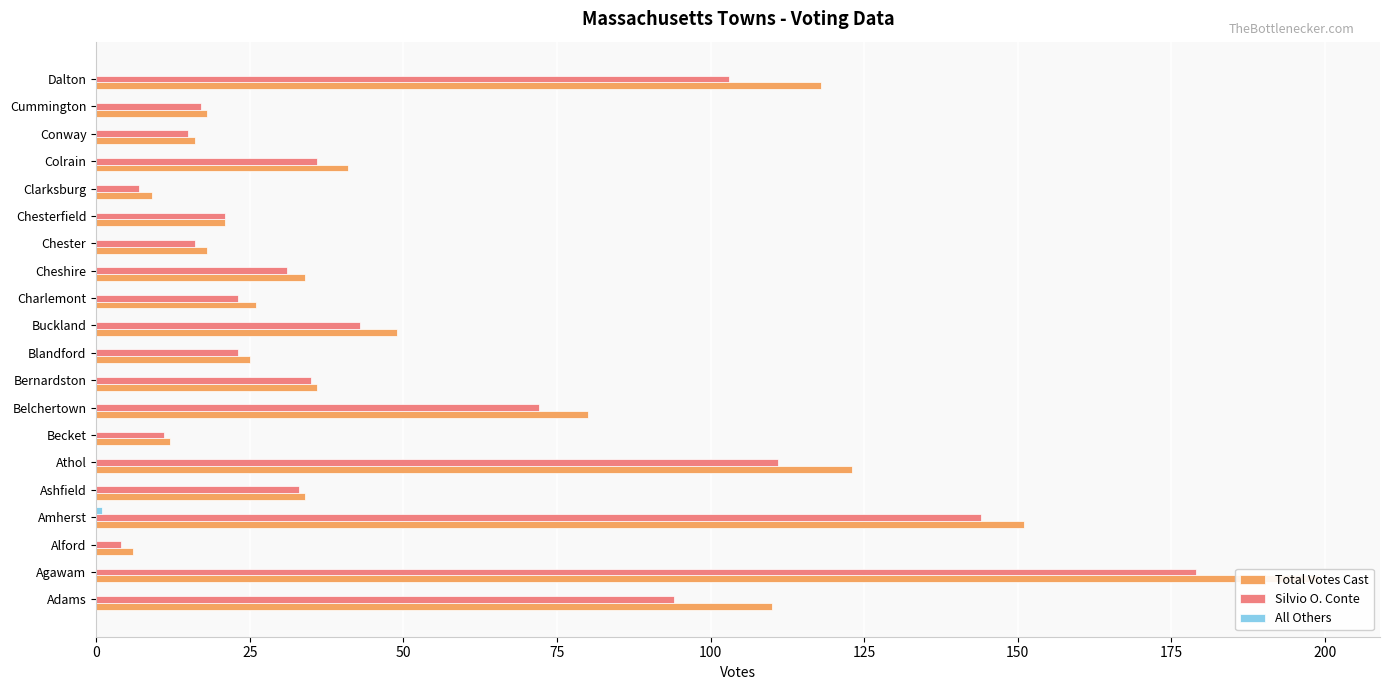

What is the difference between the second highest and minimum values in the Total Votes Cast series?

145